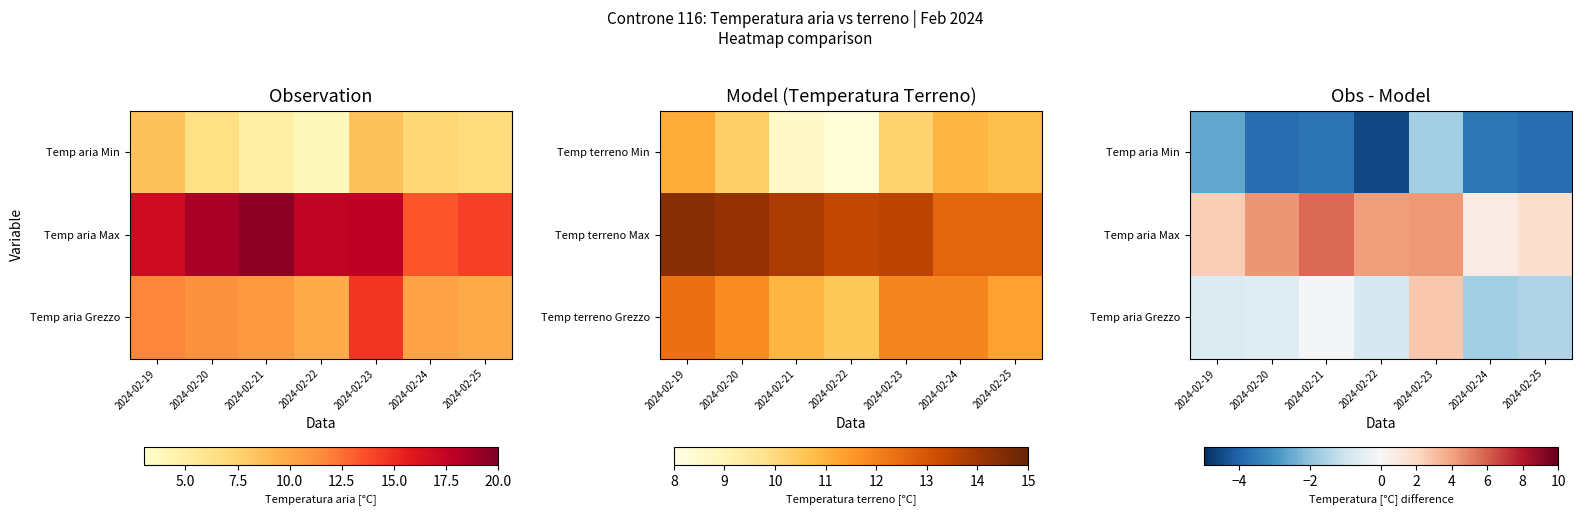

What is the difference between the Temp aria Grezzo values at 2024-02-21 and 2024-02-23?

2.8